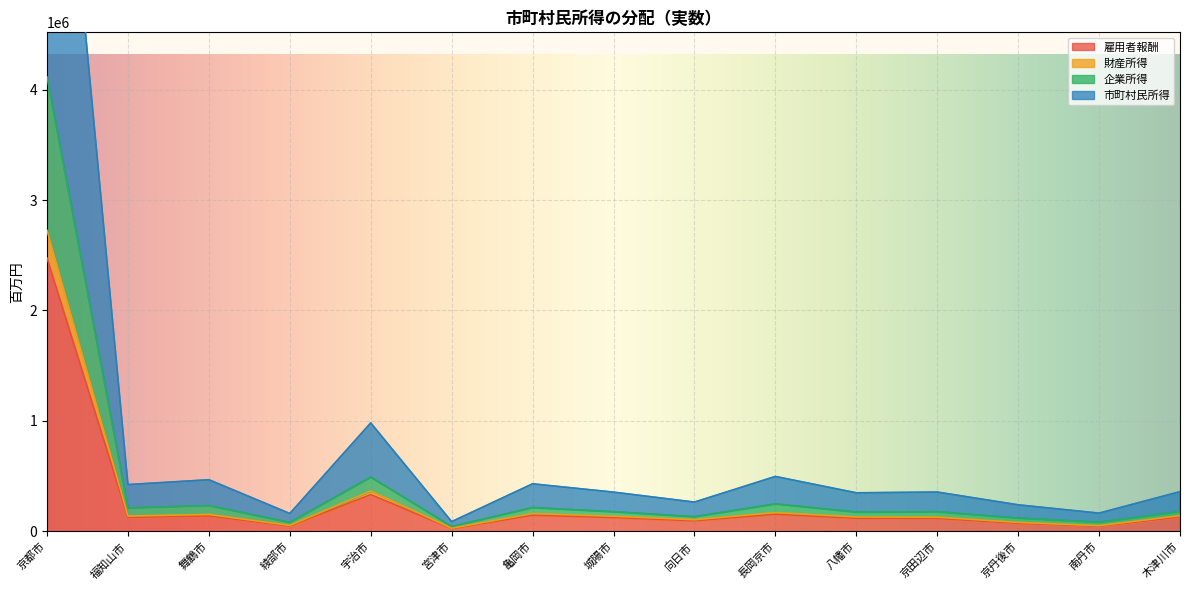

The value of 雇用者報酬 at 向日市 is 95311. True or false?

True